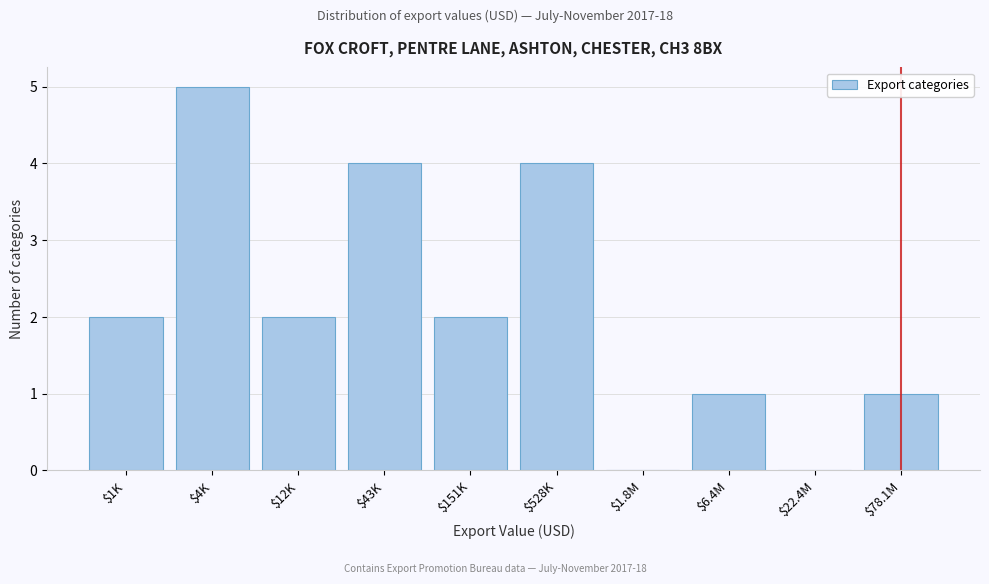

Read the value at $43K.

4